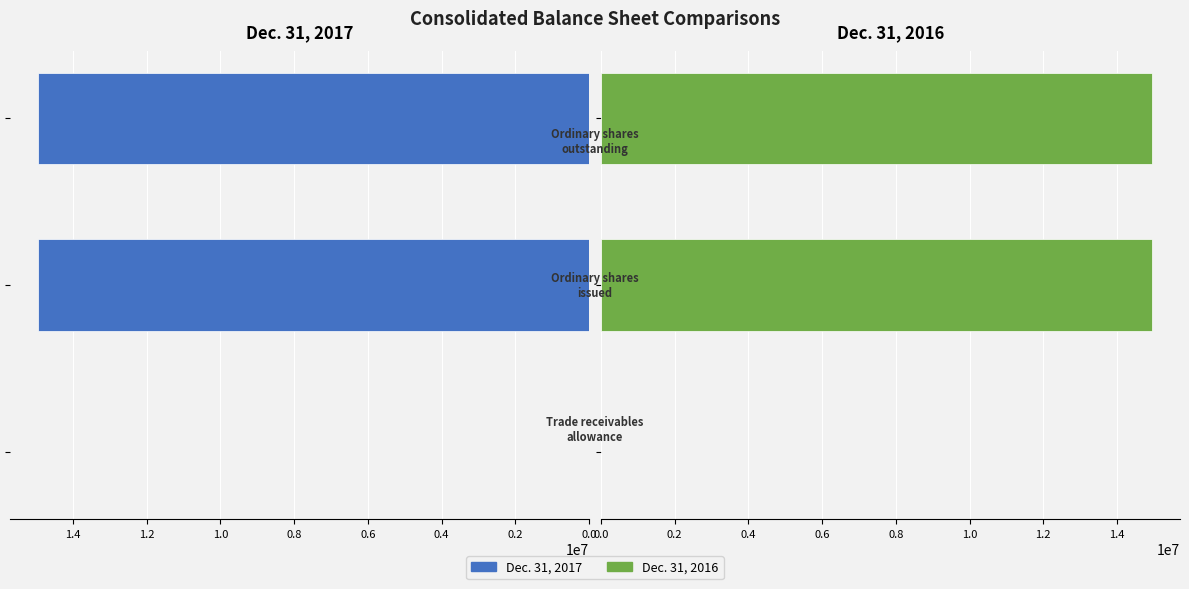

How many Dec. 31, 2017 values are between 2341 and 14958339?

3